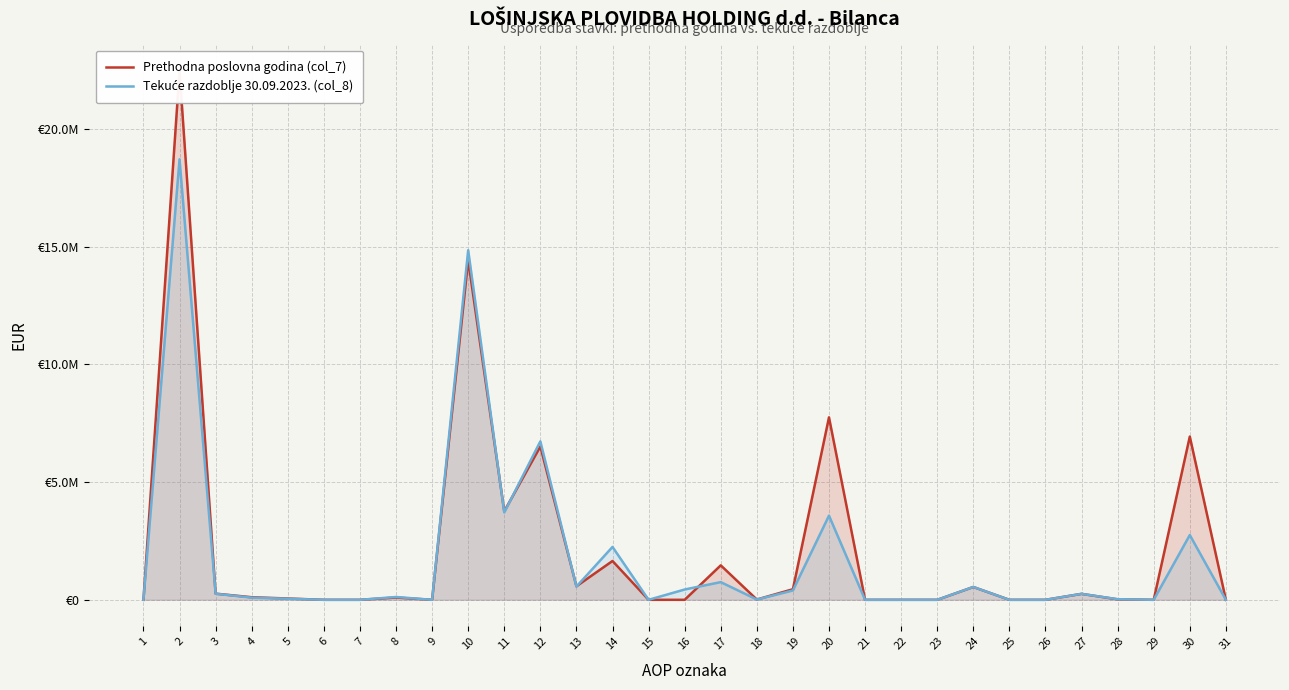

Rank the series by their maximum value, from lowest to highest.

Tekuće razdoblje 30.09.2023. (col_8), Prethodna poslovna godina (col_7)